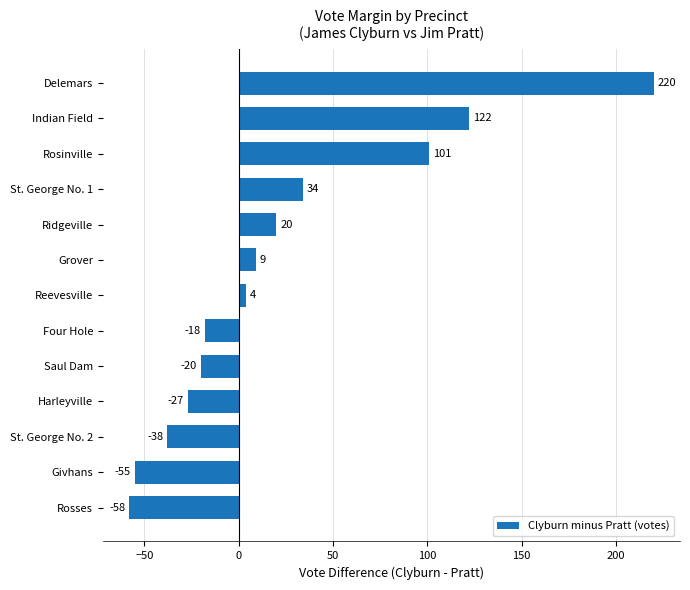

Rank the categories by value from highest to lowest.

Delemars, Indian Field, Rosinville, St. George No. 1, Ridgeville, Grover, Reevesville, Four Hole, Saul Dam, Harleyville, St. George No. 2, Givhans, Rosses